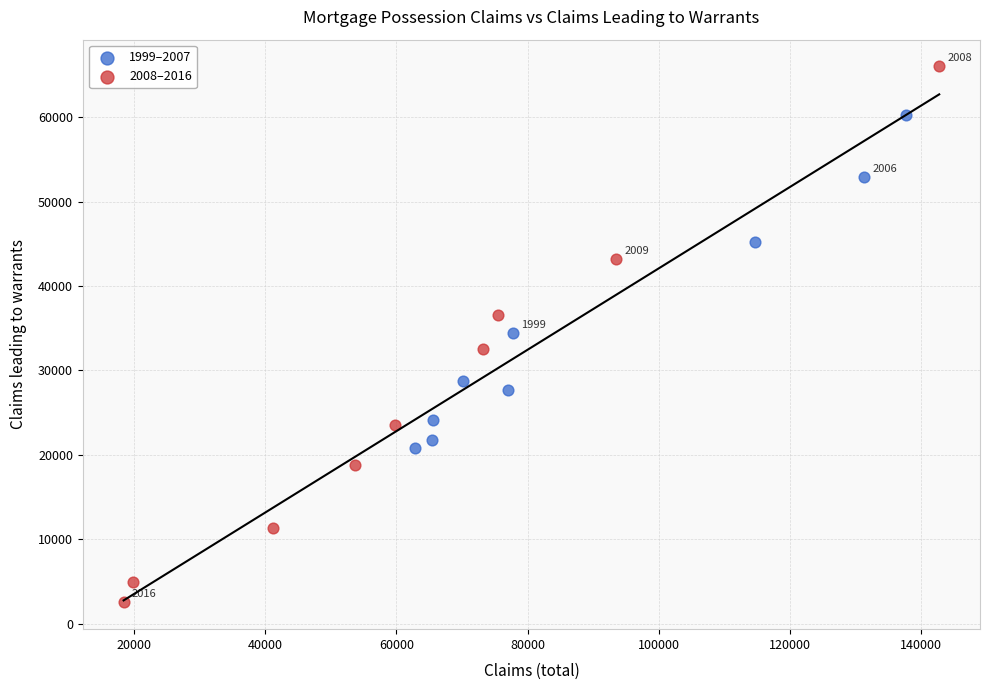

Which series has the largest Y range (max minus min)?

2008–2016